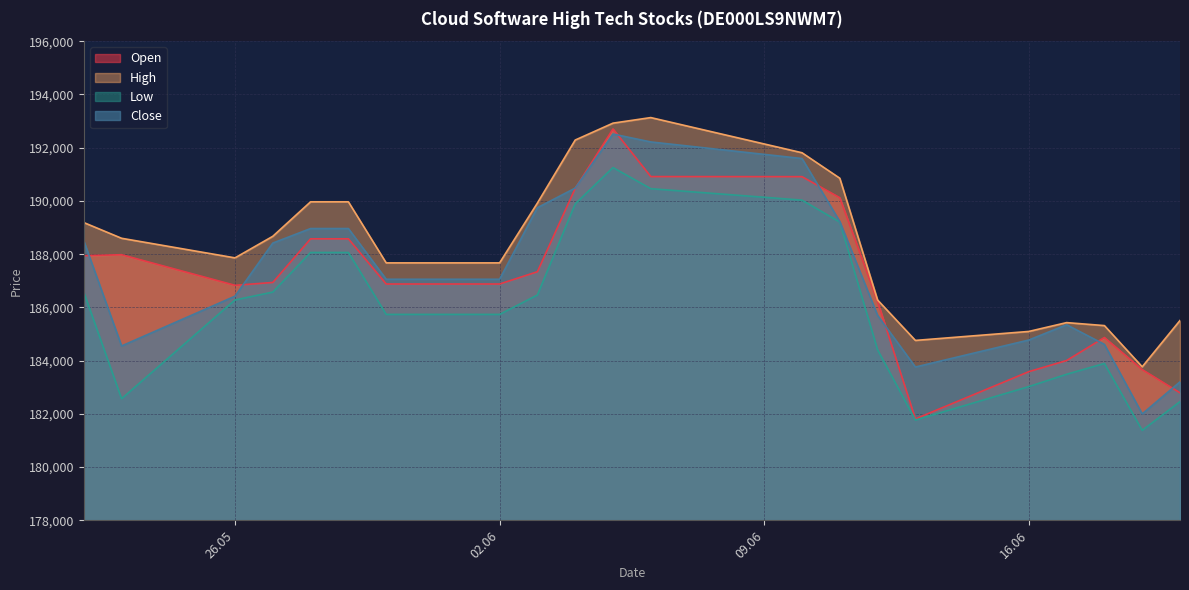

Does the chart display data point markers on the line(s)?

No